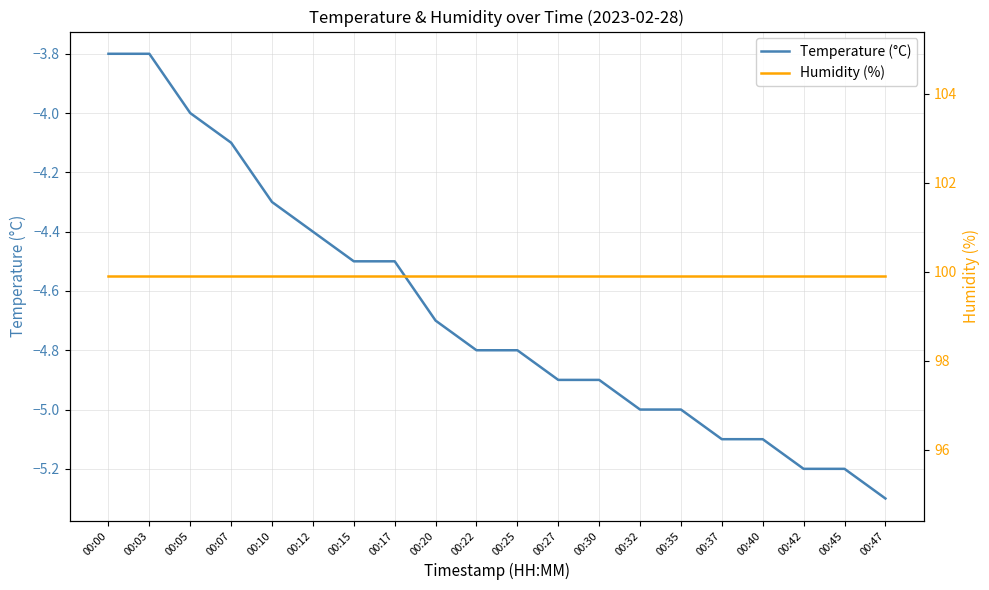

What is the sum of the Humidity (%) values at 00:20 and 00:27?

199.8